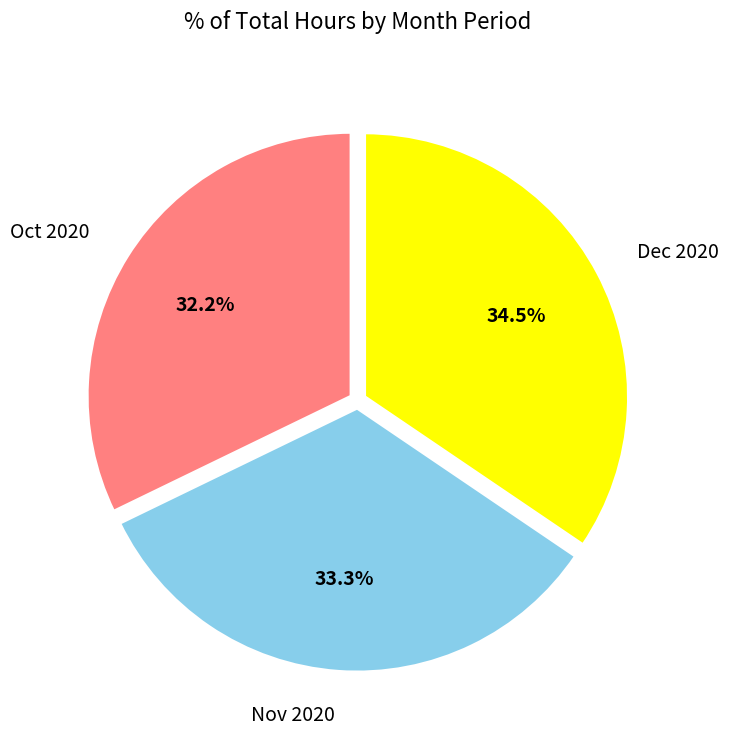

Is there any slice that represents more than half of the pie?

No